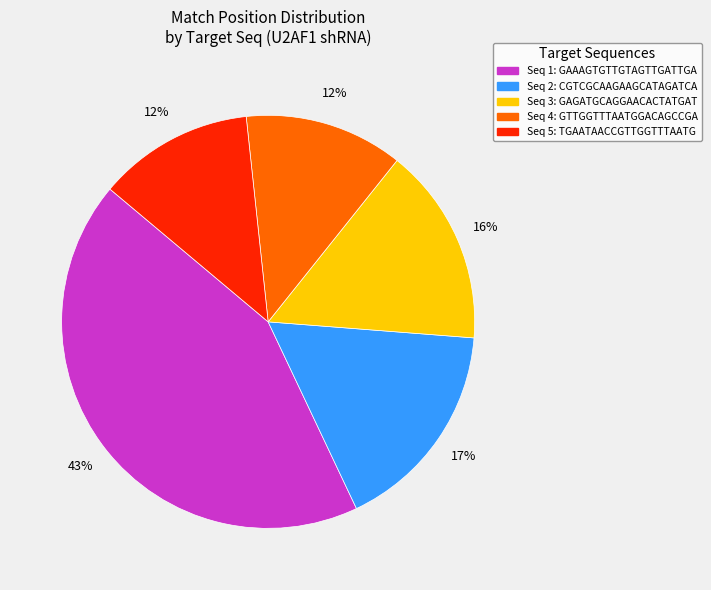

Between Seq 1: GAAAGTGTTGTAGTTGATTGA and Seq 2: CGTCGCAAGAAGCATAGATCA, which is larger?

Seq 1: GAAAGTGTTGTAGTTGATTGA